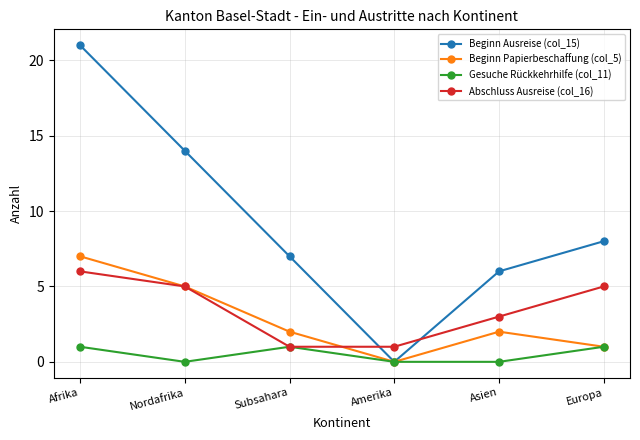

At how many categories does at least one series exceed 19?

1